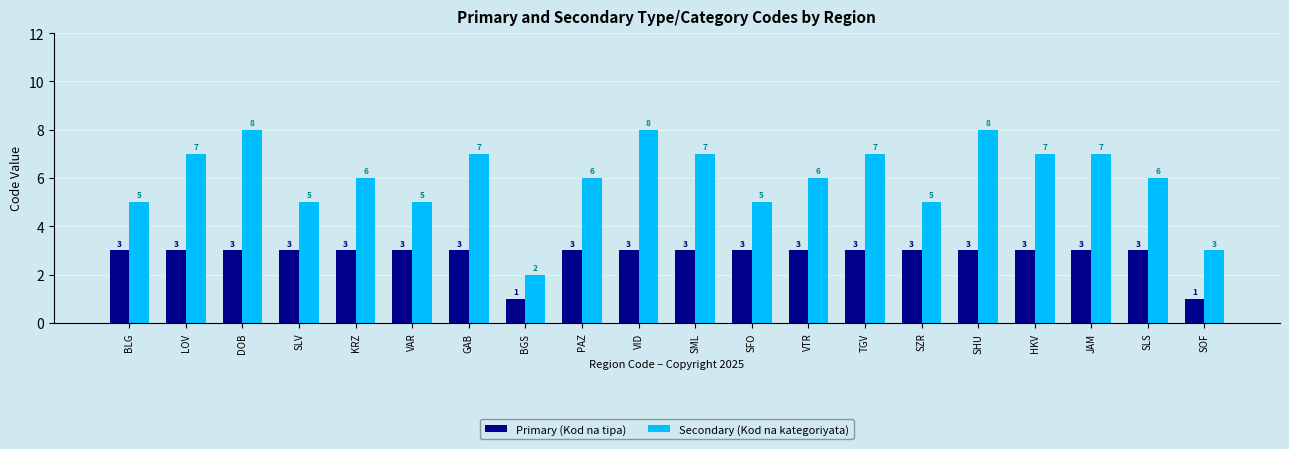

Which series has the widest spread of values?

Secondary (Kod na kategoriyata)